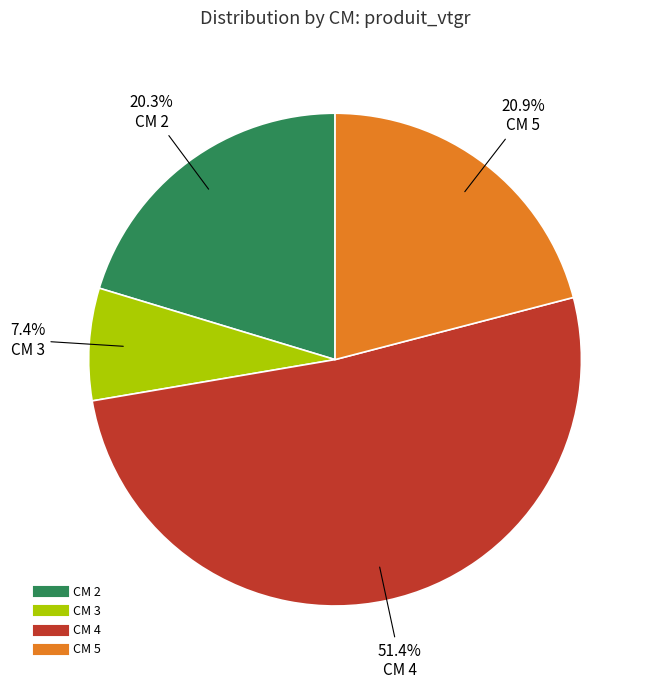

Is there a majority slice in this chart?

Yes